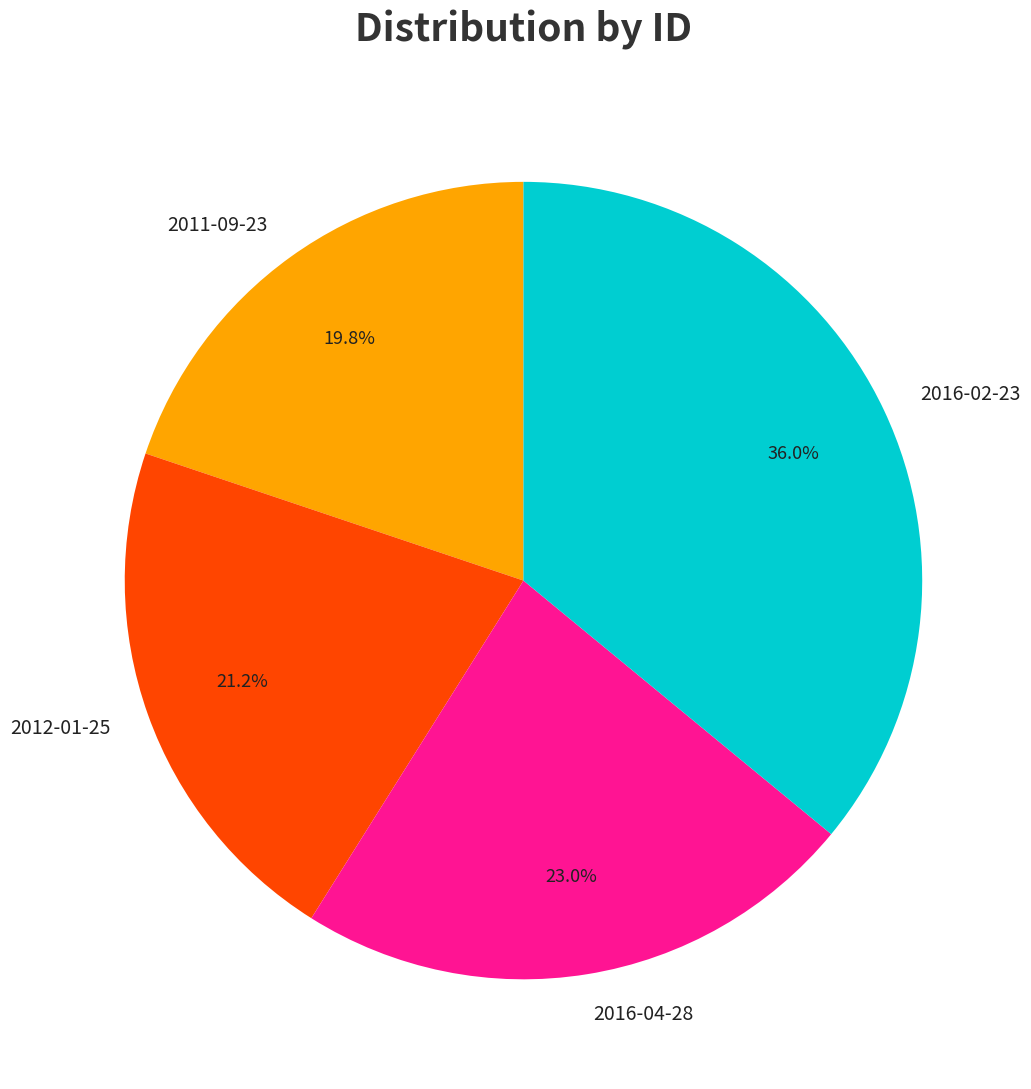

What percentage is the 2011-09-23 slice, to the nearest percent?

20%